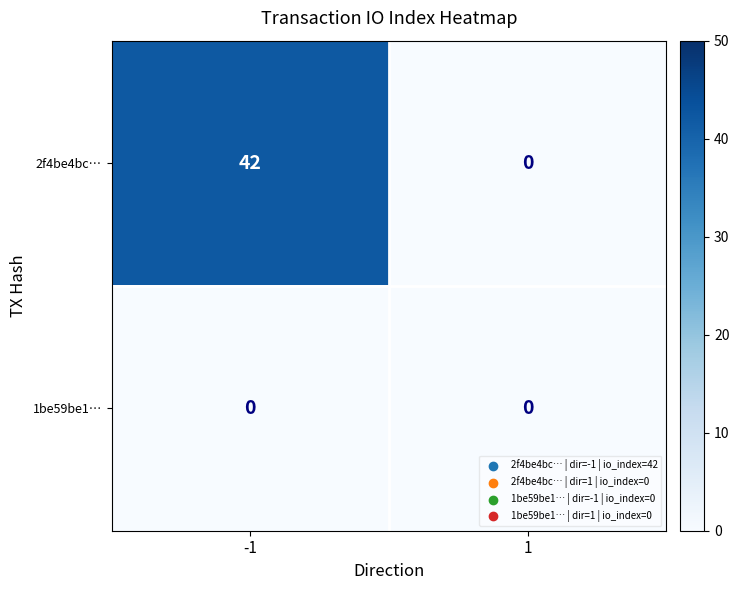

Reading left to right, list all the values displayed in this chart.

2f4be4bc…: 42	0
1be59be1…: 0	0